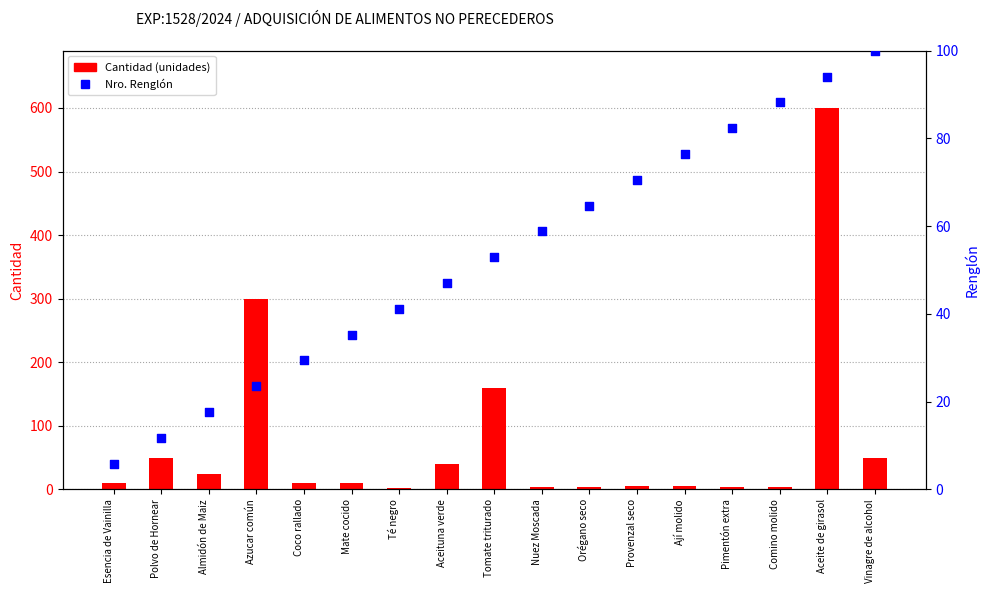

Which series reaches the maximum Y coordinate?

Cantidad